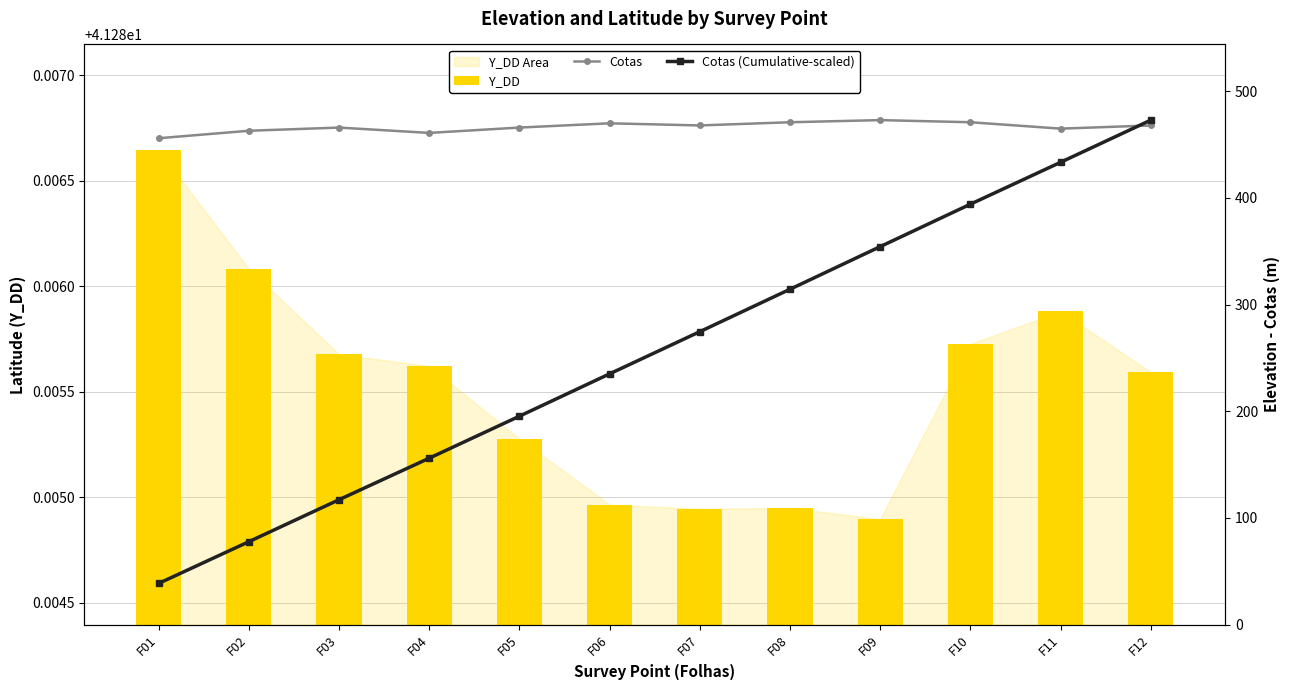

Which has a higher value, F12 or F01?

F01